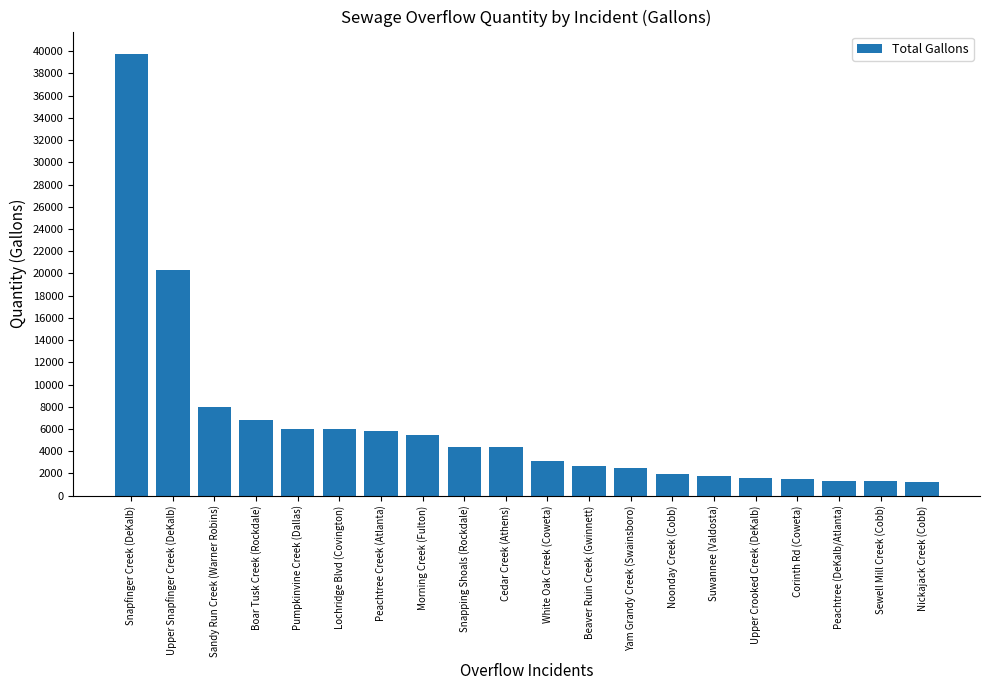

What is the label of the 13th bar from the left?

Yam Grandy Creek (Swainsboro)